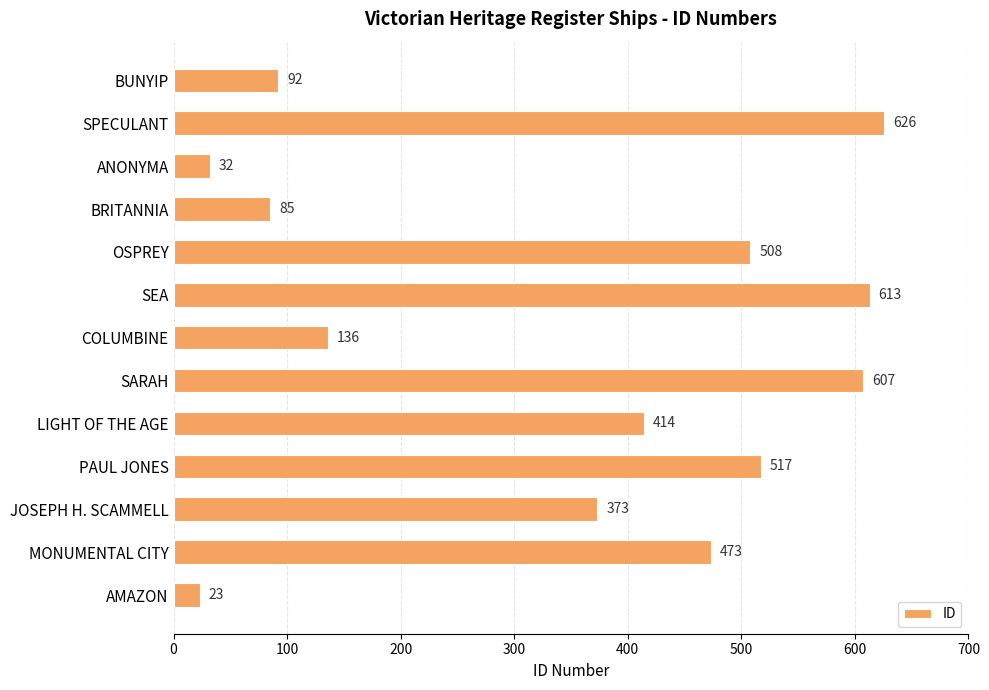

What is the difference between the maximum and minimum values?

603